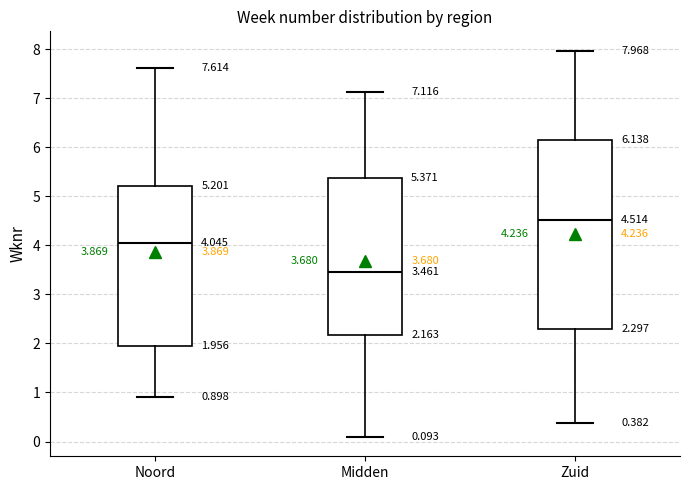

Which box's median line is the lowest?

Midden